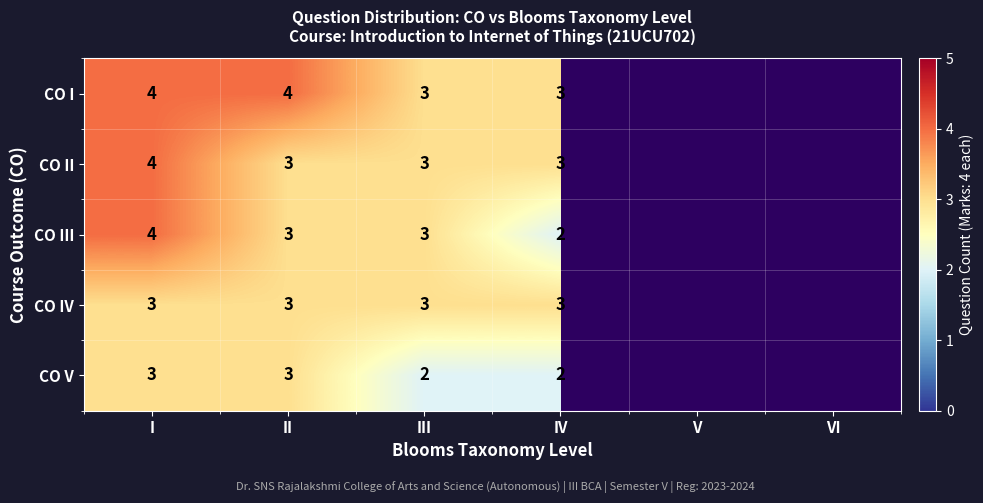

Is the value of CO IV at I greater than the value of CO V at IV?

Yes